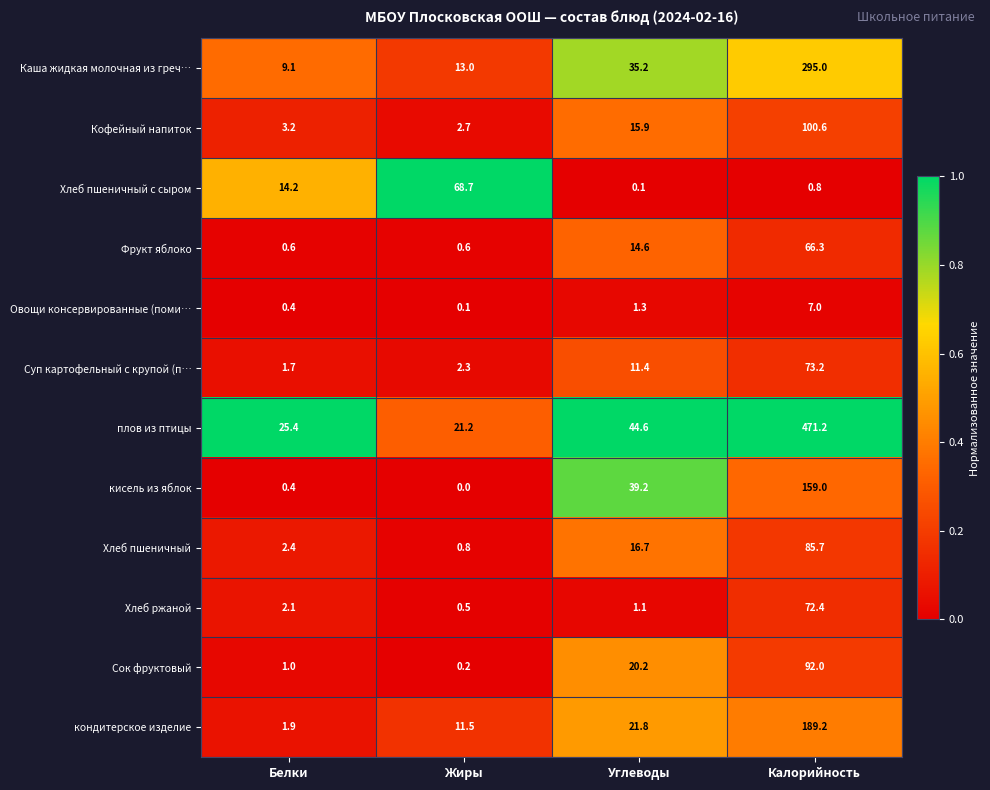

At which label does Хлеб пшеничный first exceed 16?

Углеводы